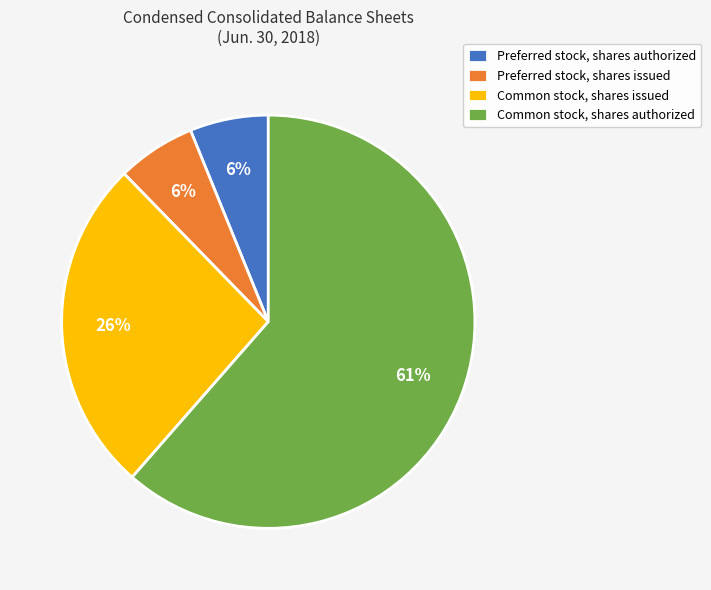

Do Common stock, shares authorized and Preferred stock, shares authorized together represent more than half of the pie?

Yes